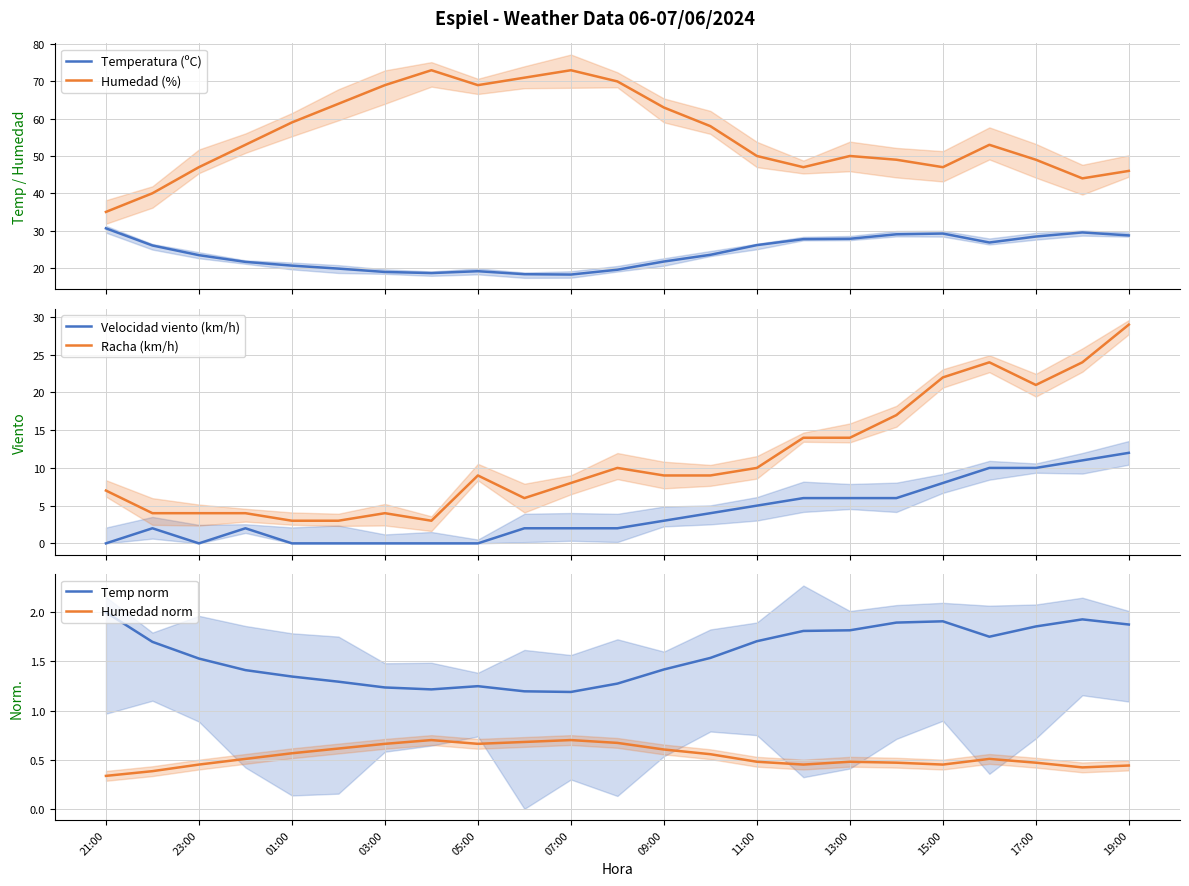

How many values in the Humedad (%) series are below 53?

11